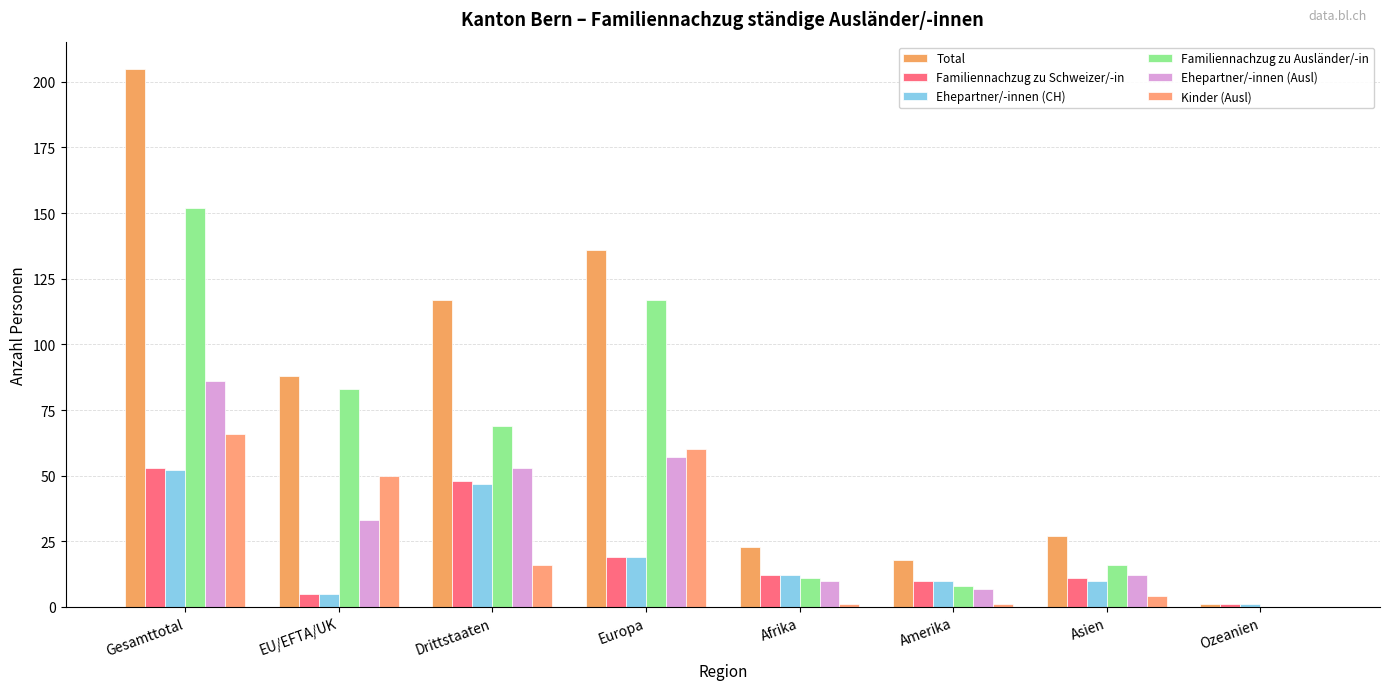

Reading right to left, extract all data points from this chart.

Total: Ozeanien=1	Asien=27	Amerika=18	Afrika=23	Europa=136	Drittstaaten=117	EU/EFTA/UK=88	Gesamttotal=205
Familiennachzug zu Schweizer/-in: Ozeanien=1	Asien=11	Amerika=10	Afrika=12	Europa=19	Drittstaaten=48	EU/EFTA/UK=5	Gesamttotal=53
Ehepartner/-innen (CH): Ozeanien=1	Asien=10	Amerika=10	Afrika=12	Europa=19	Drittstaaten=47	EU/EFTA/UK=5	Gesamttotal=52
Familiennachzug zu Ausländer/-in: Ozeanien=0	Asien=16	Amerika=8	Afrika=11	Europa=117	Drittstaaten=69	EU/EFTA/UK=83	Gesamttotal=152
Ehepartner/-innen (Ausl): Ozeanien=0	Asien=12	Amerika=7	Afrika=10	Europa=57	Drittstaaten=53	EU/EFTA/UK=33	Gesamttotal=86
Kinder (Ausl): Ozeanien=0	Asien=4	Amerika=1	Afrika=1	Europa=60	Drittstaaten=16	EU/EFTA/UK=50	Gesamttotal=66